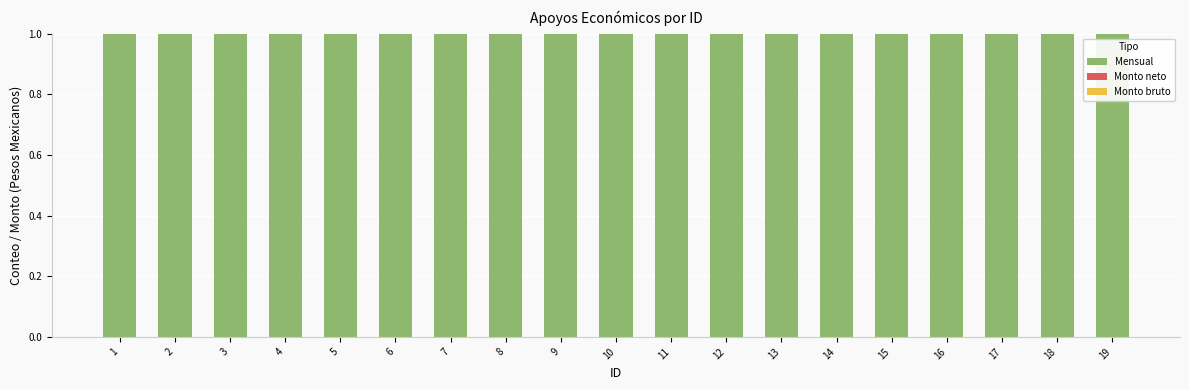

Which series has the widest spread of values?

Mensual